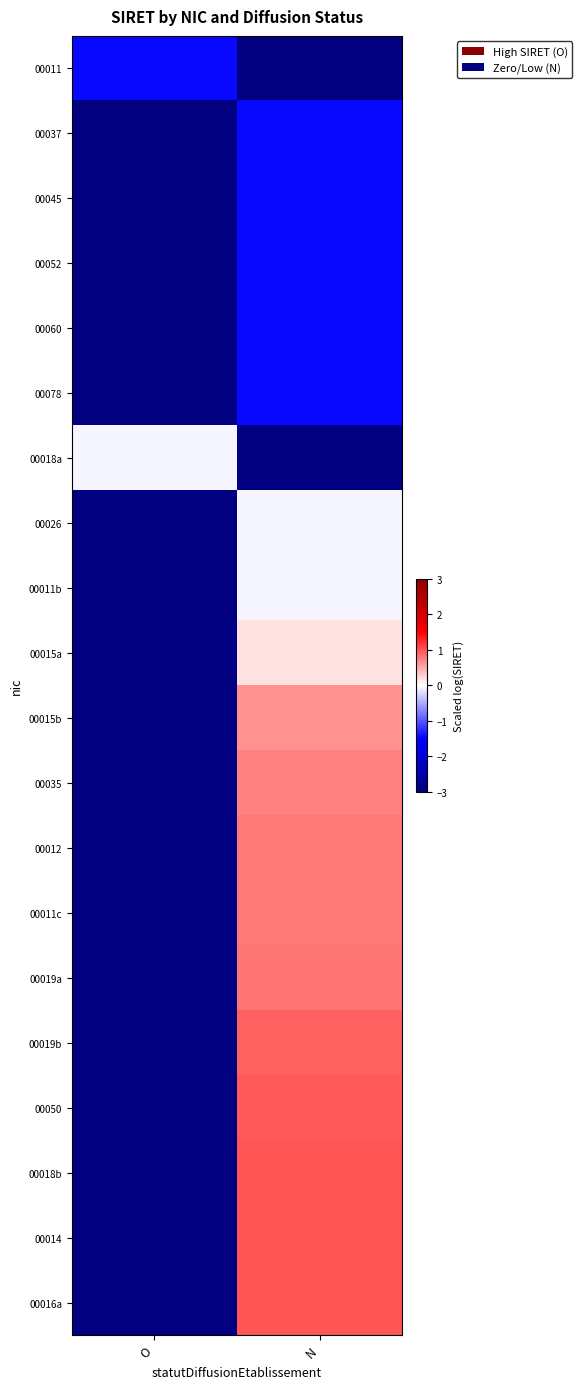

What is the minimum value shown in the chart?

-3.0